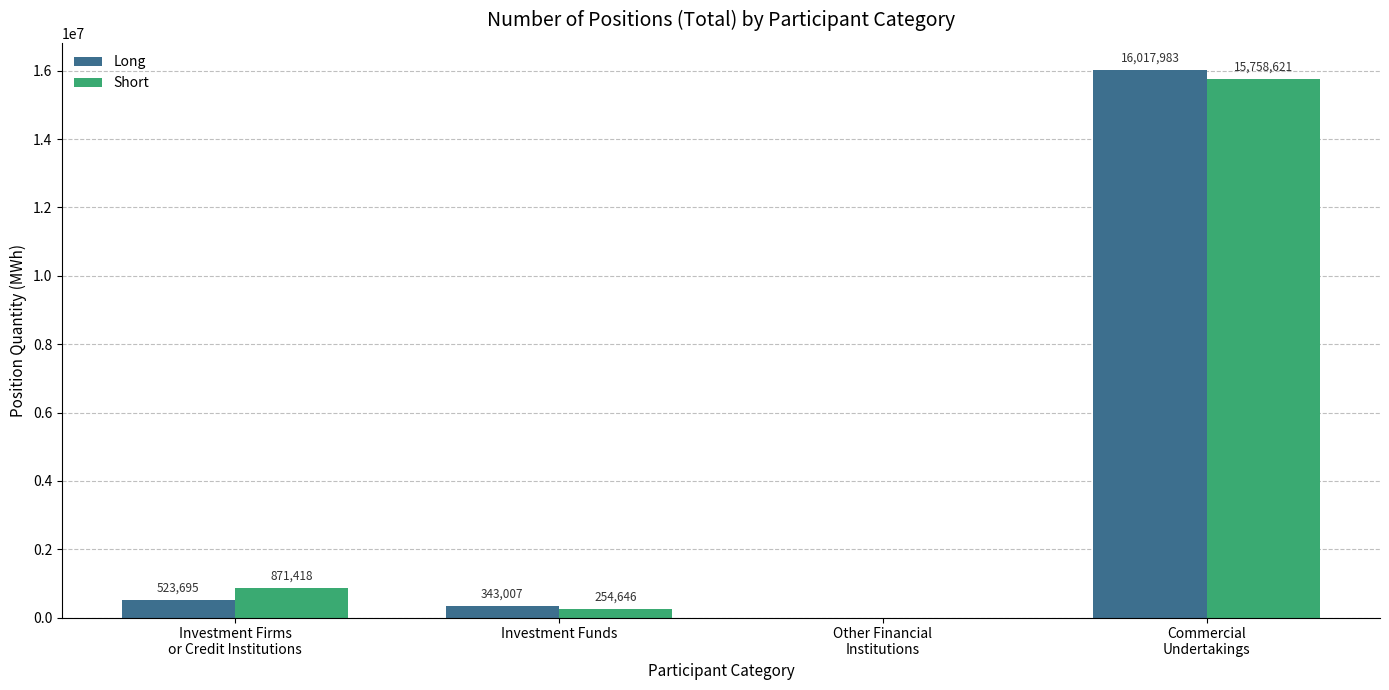

The value of Long at Investment Funds is 343007. True or false?

True